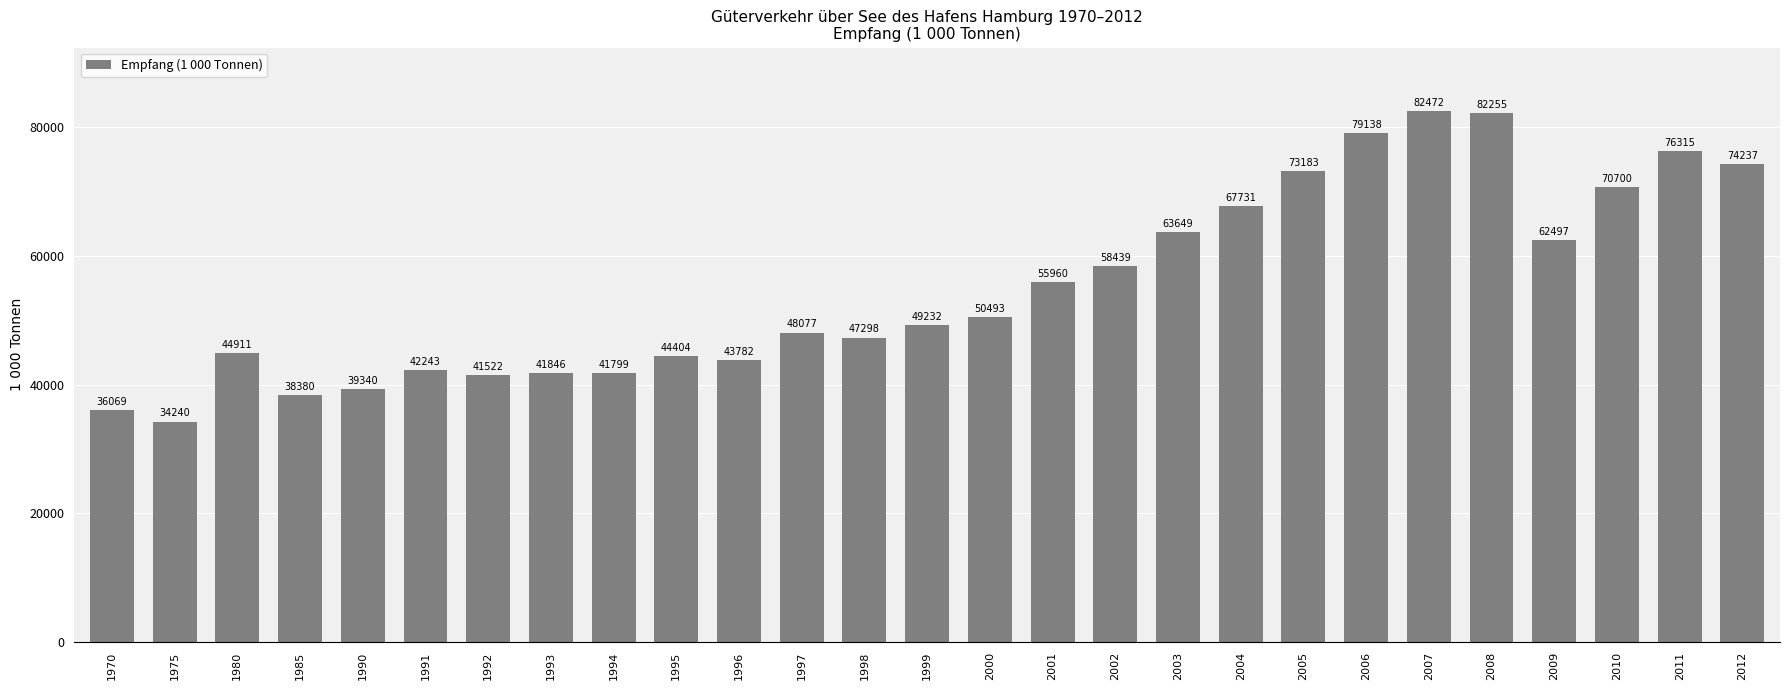

How many series are shown in this chart?

1